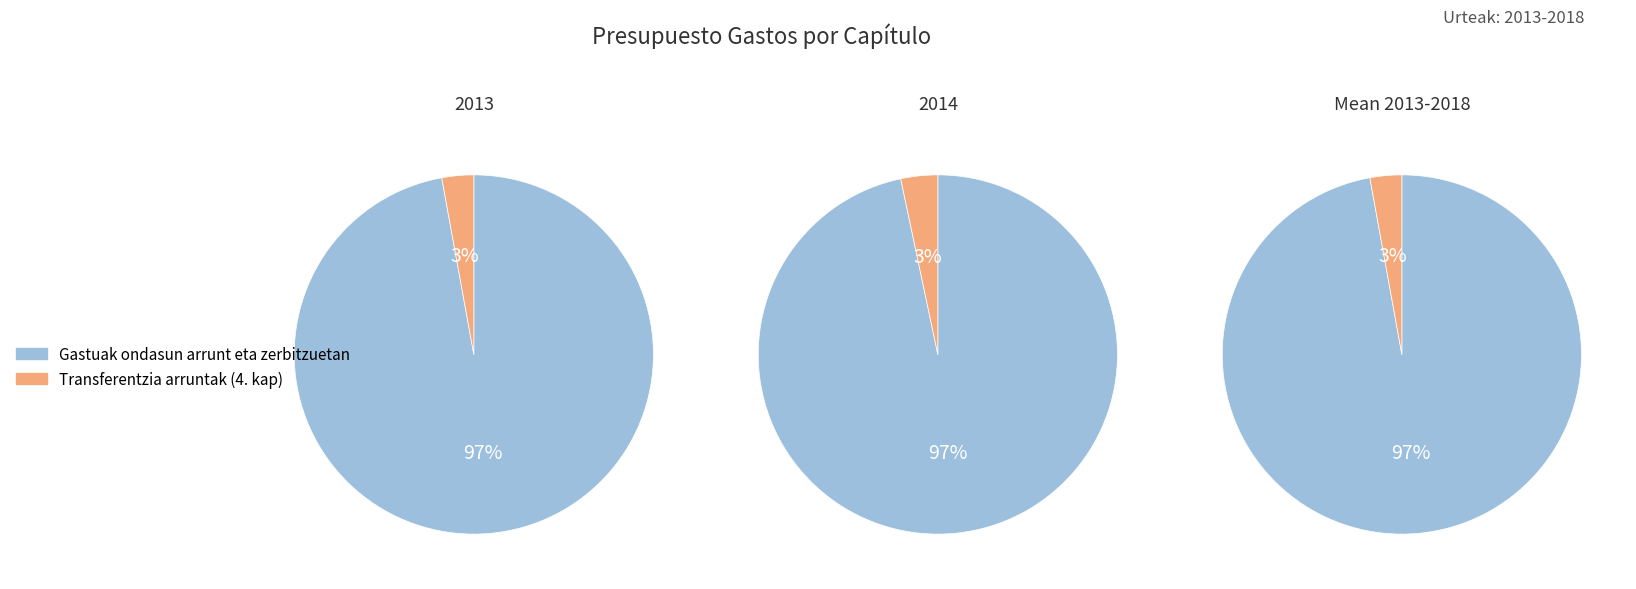

To the nearest percent, what portion does 2014 represent?

19%